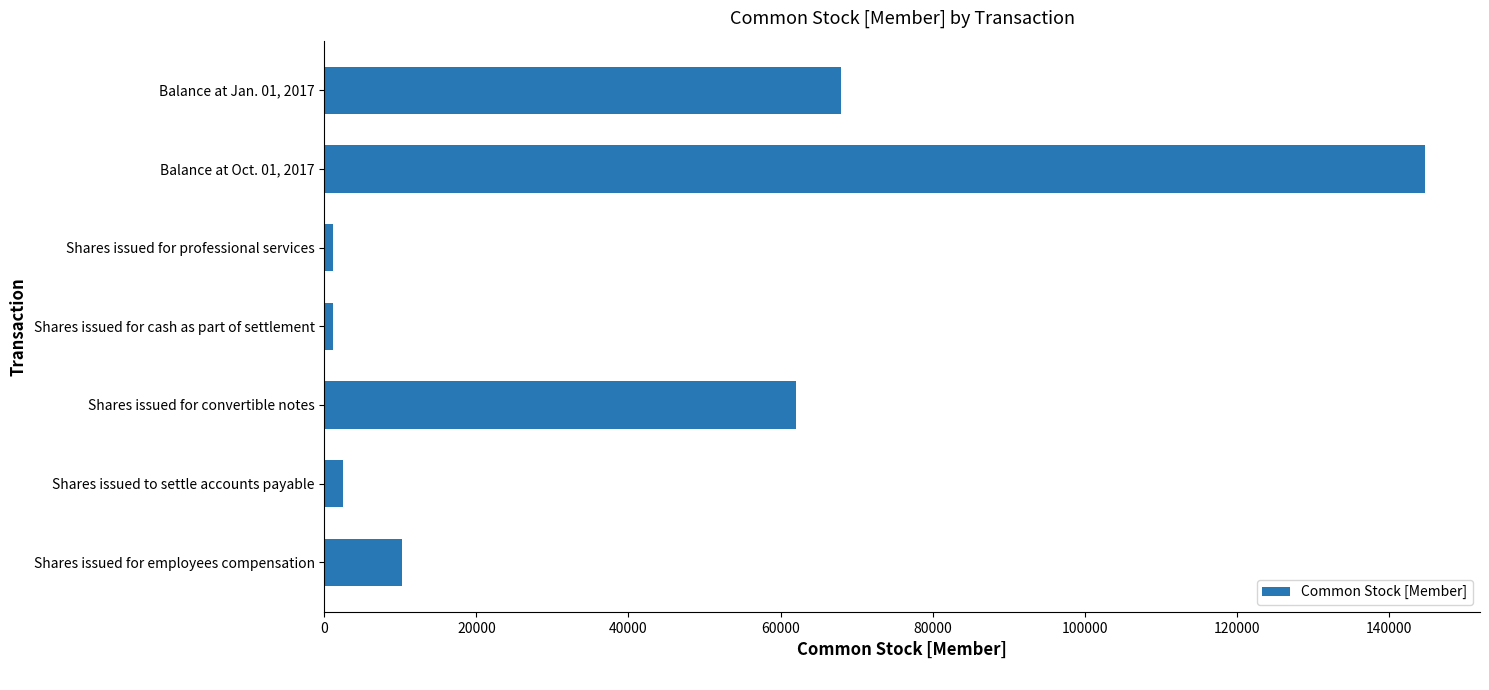

Between Balance at Jan. 01, 2017 and Balance at Oct. 01, 2017, which is larger?

Balance at Oct. 01, 2017